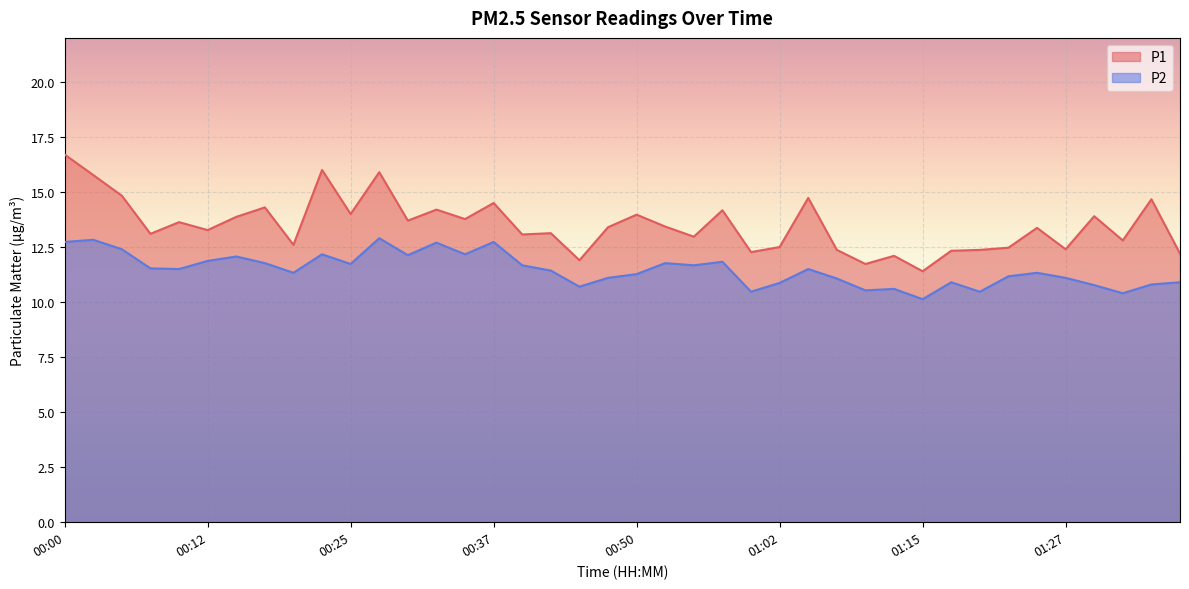

Where is the first local maximum for P2?

00:03